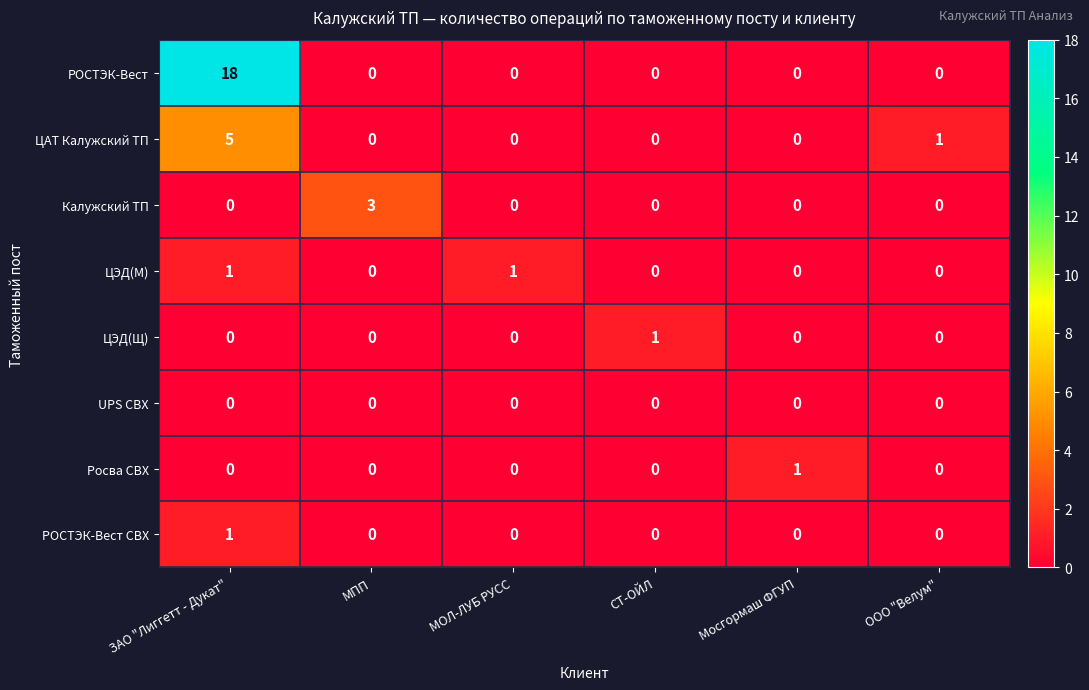

What is the greatest value displayed?

18